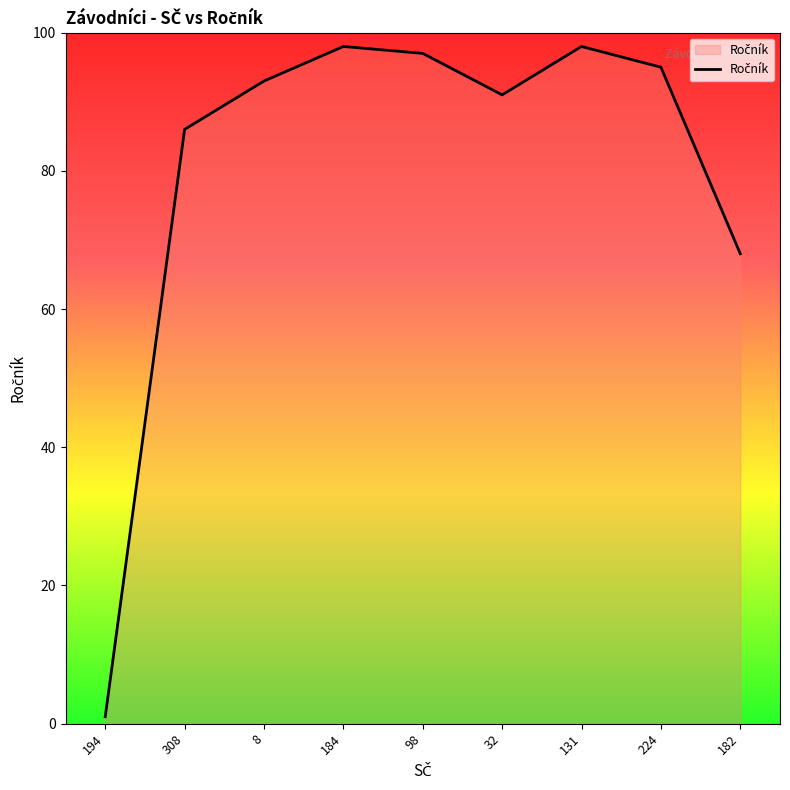

What is the difference between the values at 8 and 182?

25